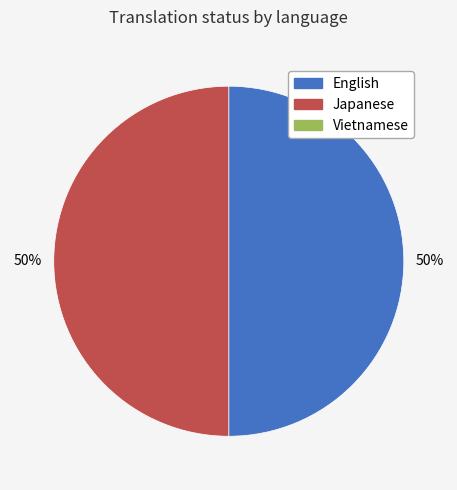

To the nearest percent, what is the average slice percentage?

50%